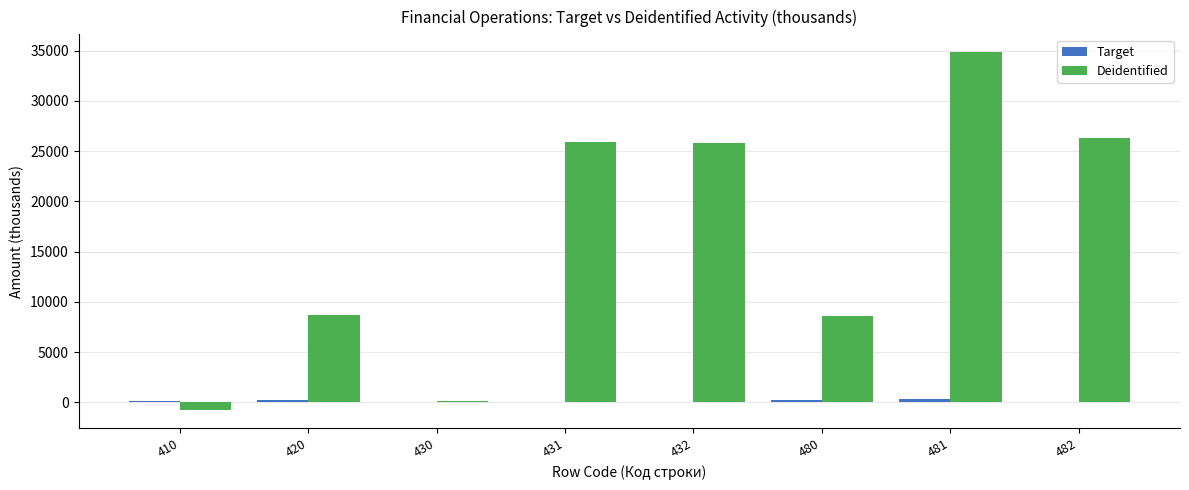

How many series are shown in this chart?

2